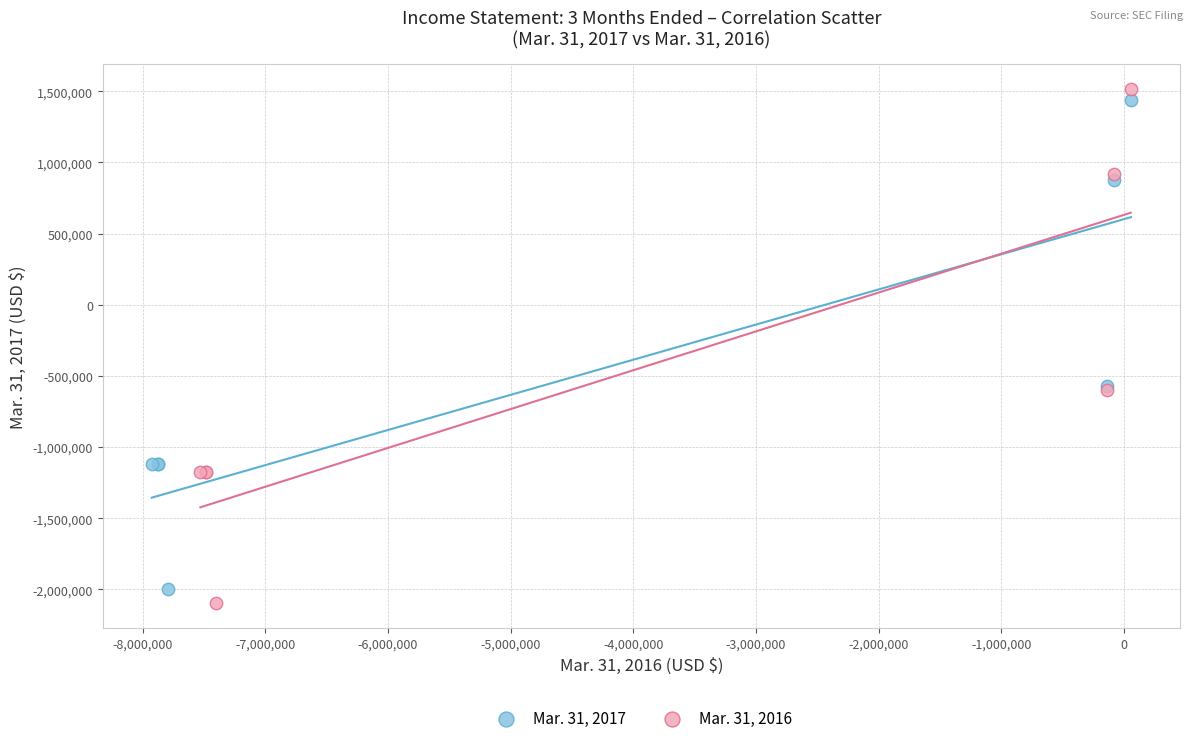

Which series has the widest spread of Y values?

Mar. 31, 2016